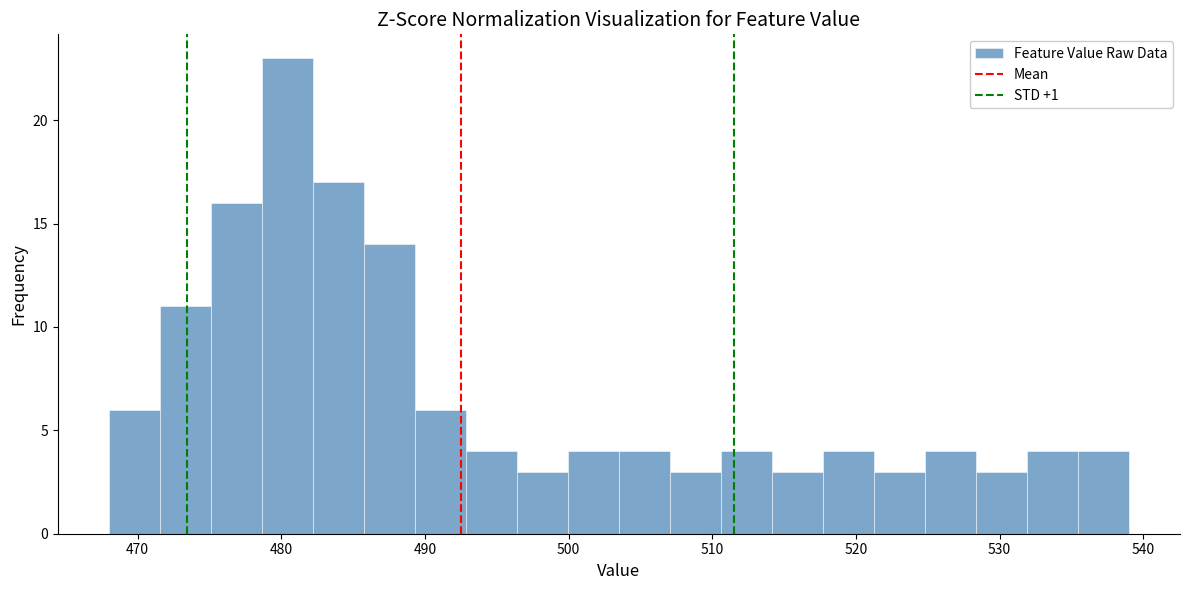

Read against the x-axis, roughly where is the centre of the tallest bar?

480